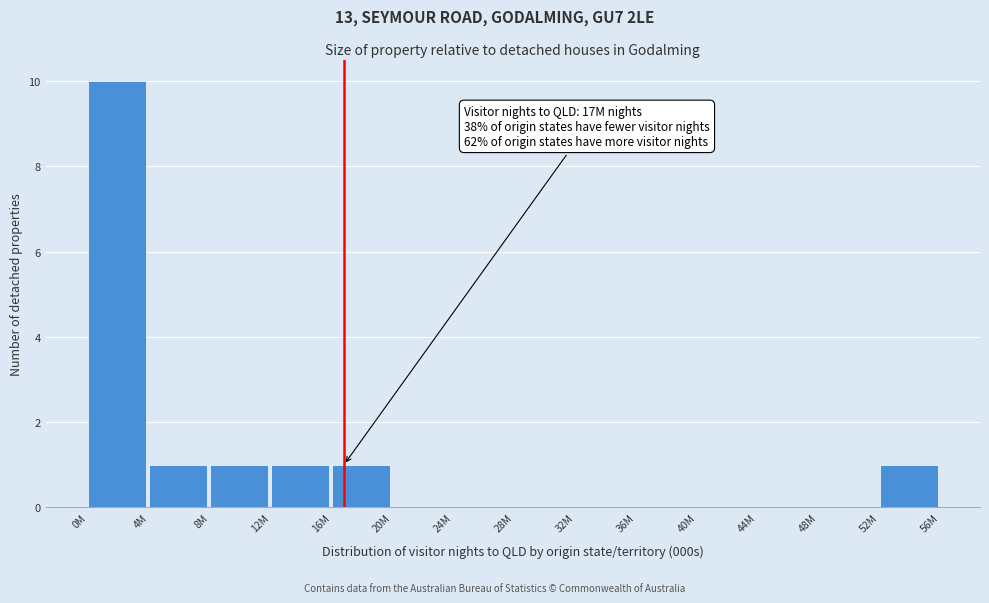

Reading left to right, list all the values displayed in this chart.

0M=10	4M=1	8M=1	12M=1	16M=1	20M=0	24M=0	28M=0	32M=0	36M=0	40M=0	44M=0	48M=0	52M=1